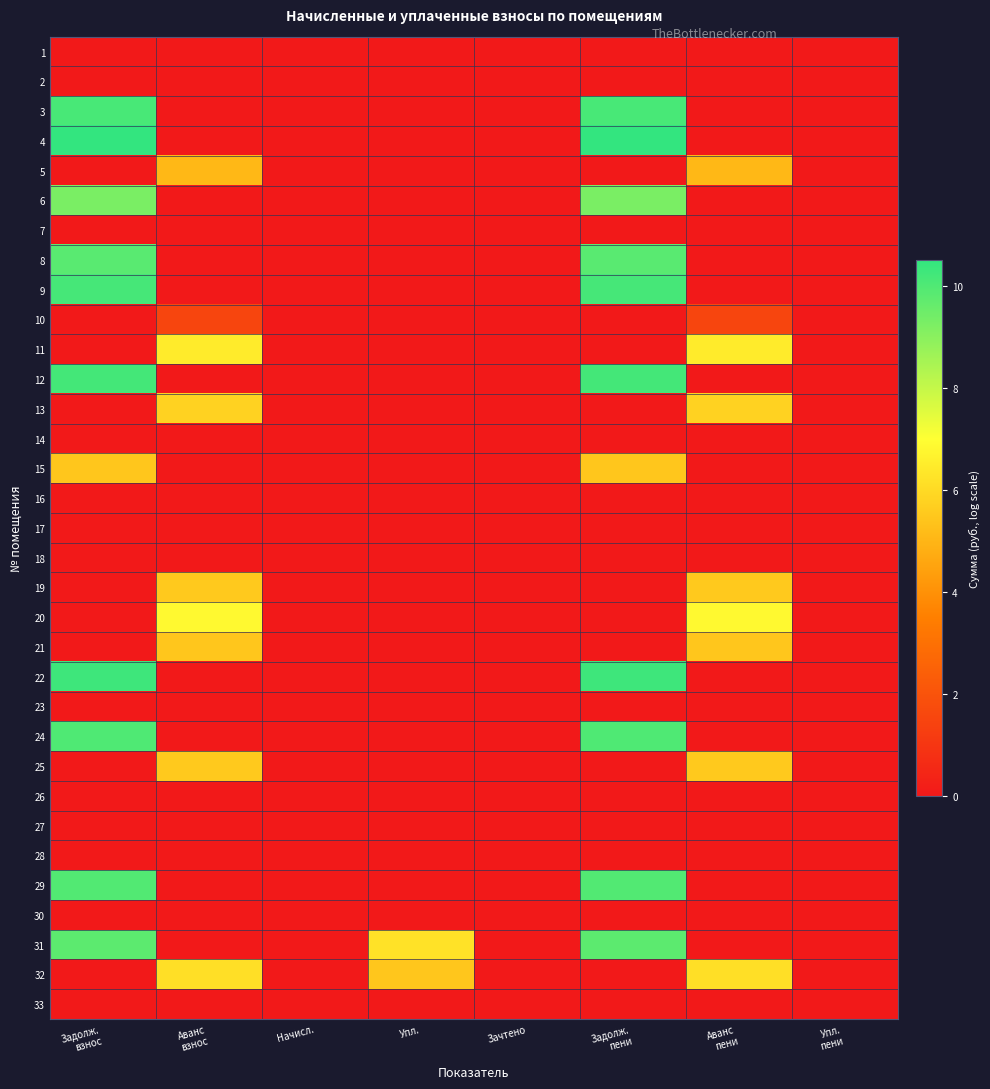

What is the total value across all series at Аванс
пени?

48.4